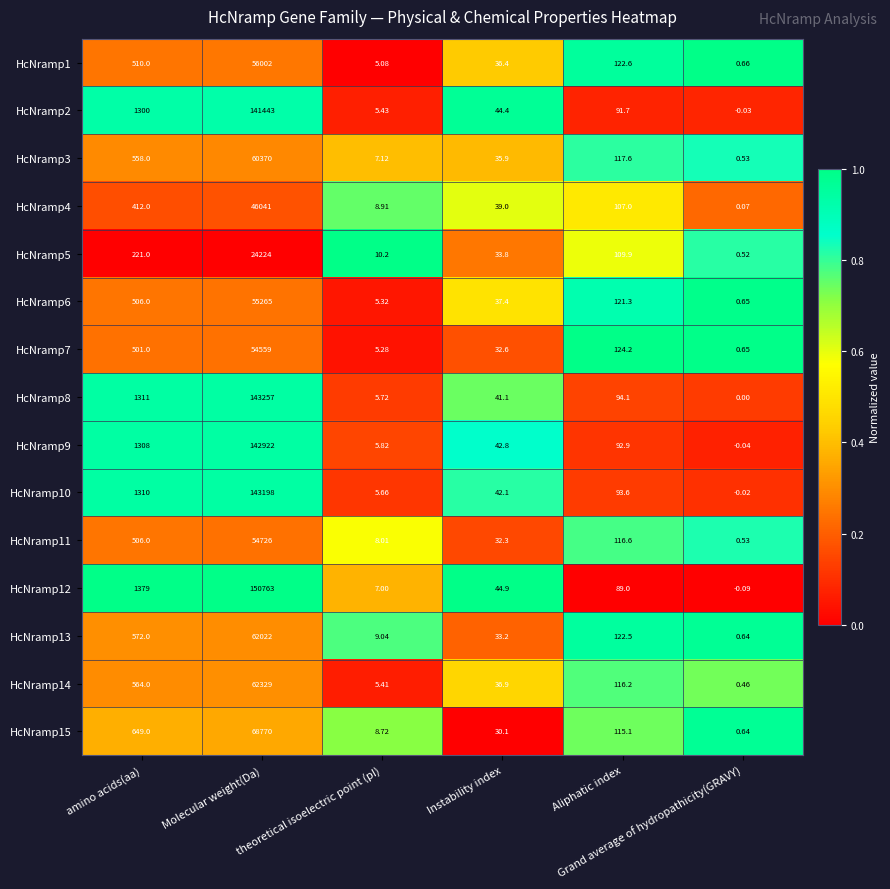

How many series are shown in this chart?

15